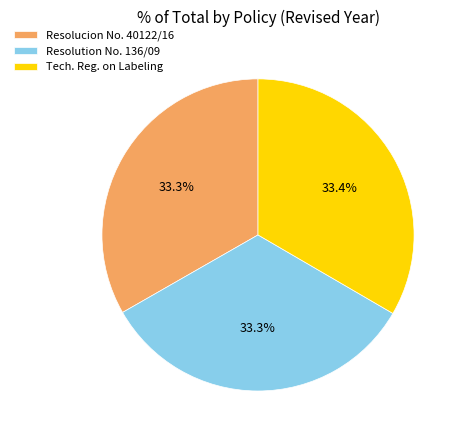

What is the ratio of the value at Resolution No. 136/09 to the value at Tech. Reg. on Labeling?

1.0